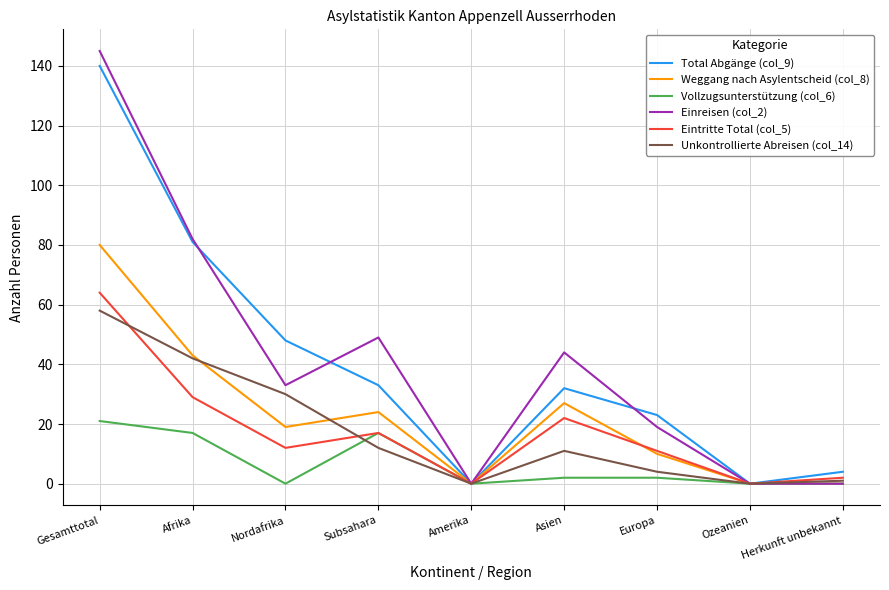

True or false: Weggang nach Asylentscheid (col_8) and Eintritte Total (col_5) cross at least once.

True